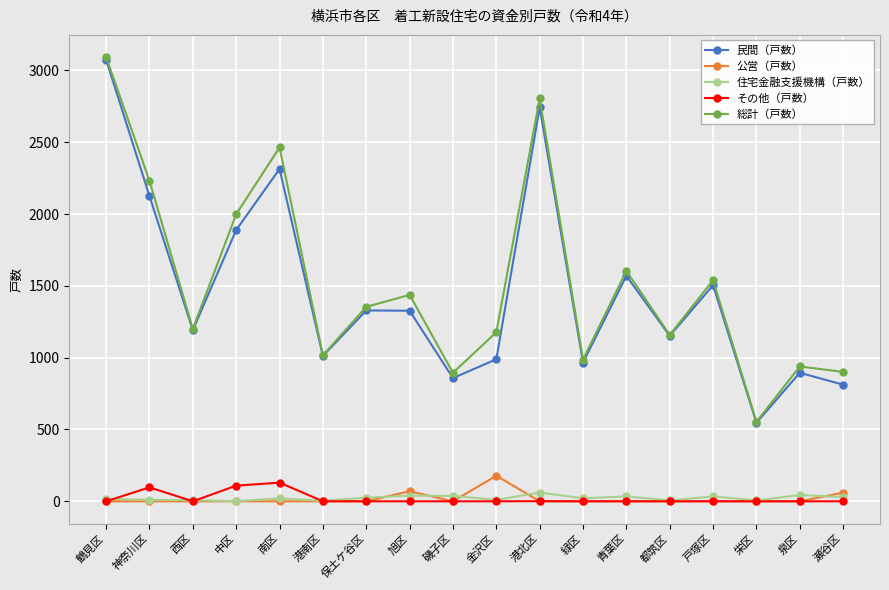

How many lines are shown in the chart?

5